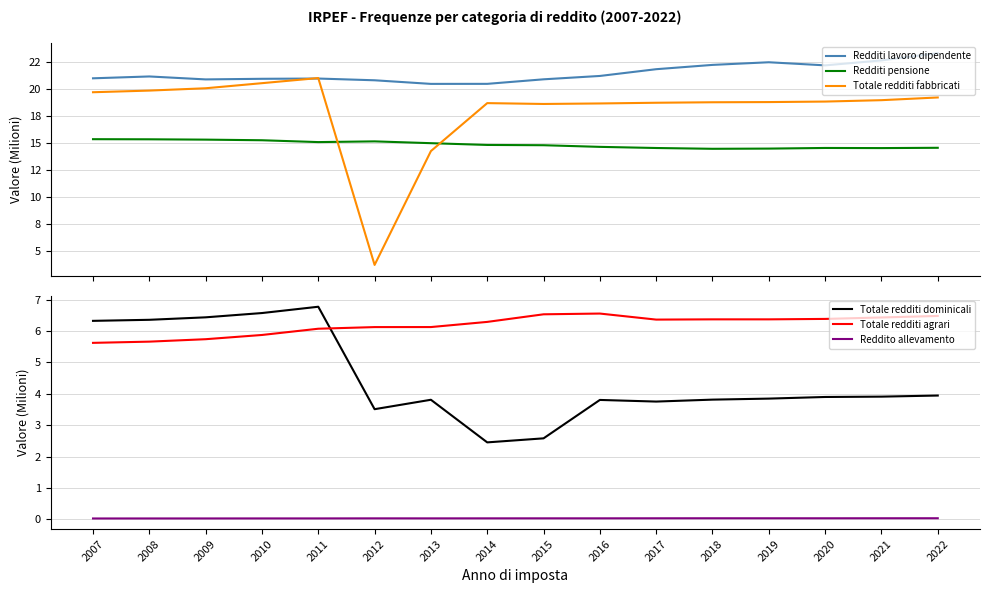

What is the greatest value displayed?

23.3